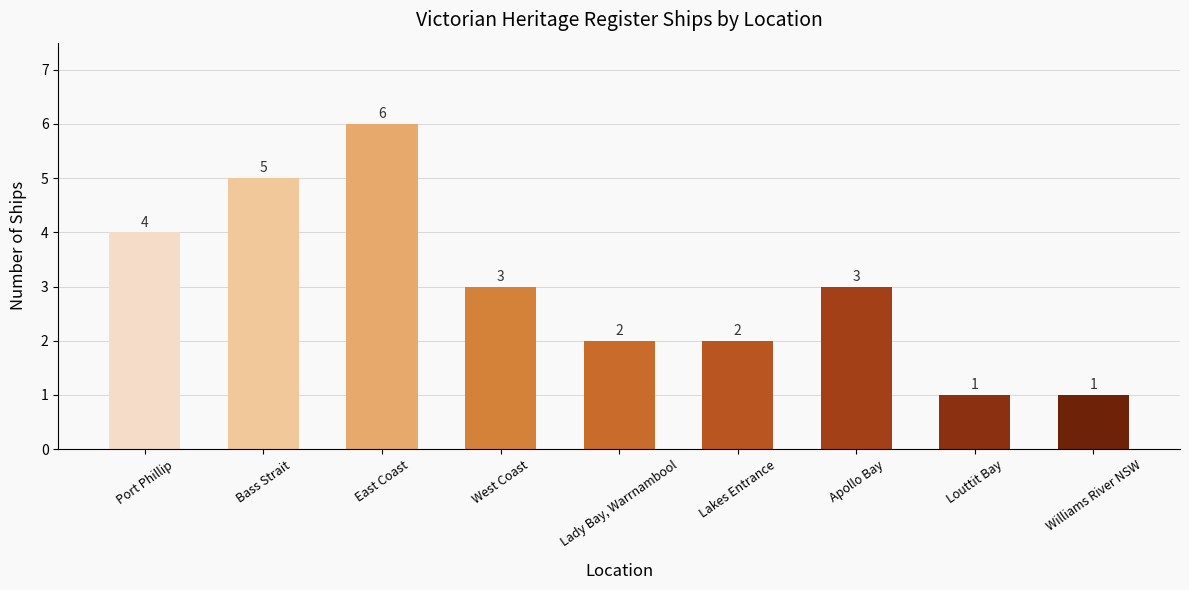

What is the maximum value shown in the chart?

6